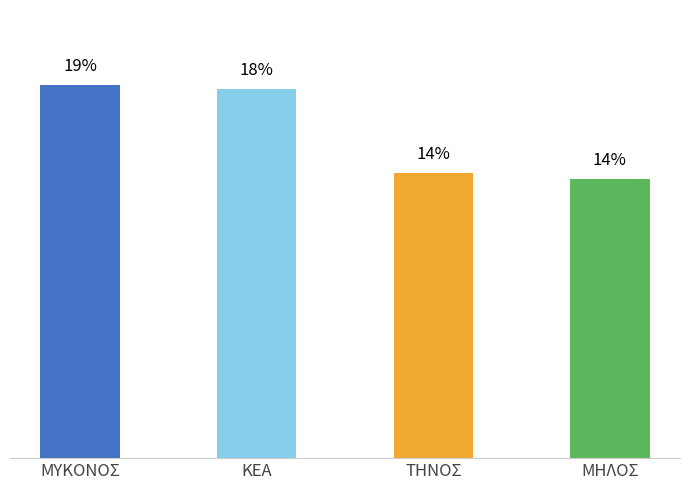

At which category does the chart reach its peak across all series?

ΜΥΚΟΝΟΣ